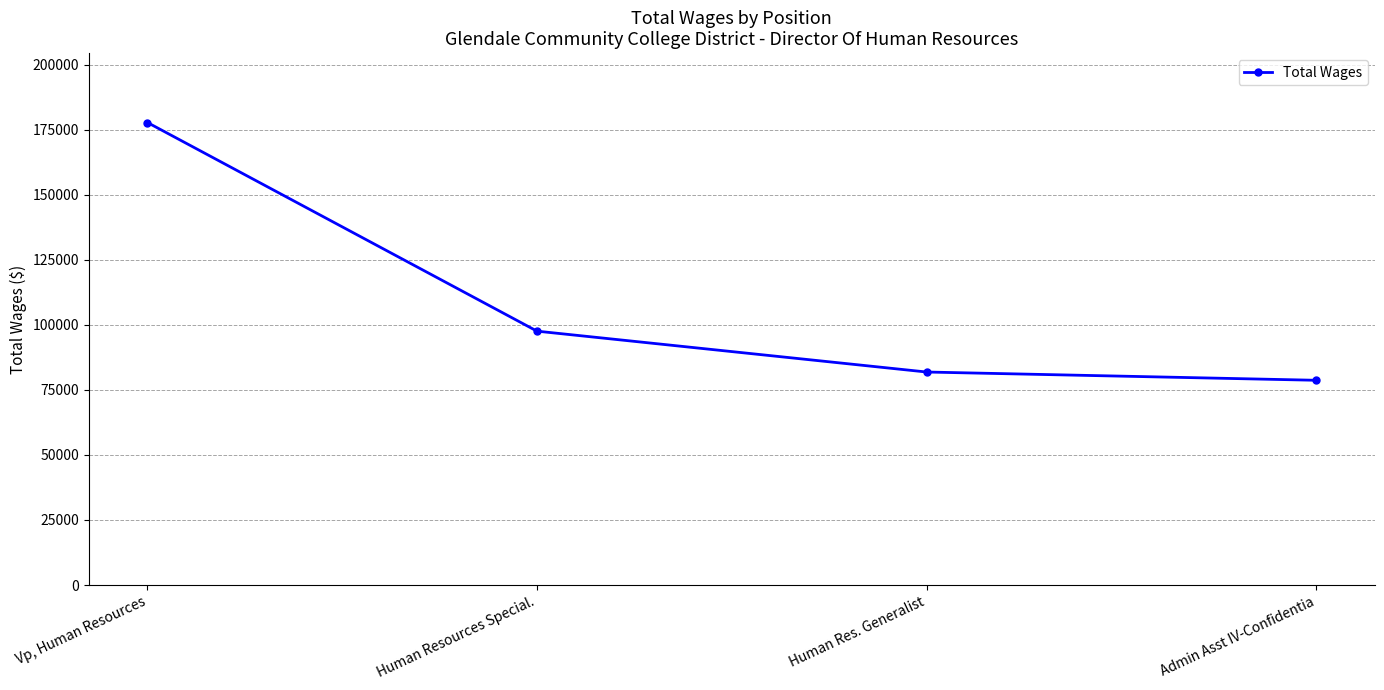

How many data points are less than 97553?

2